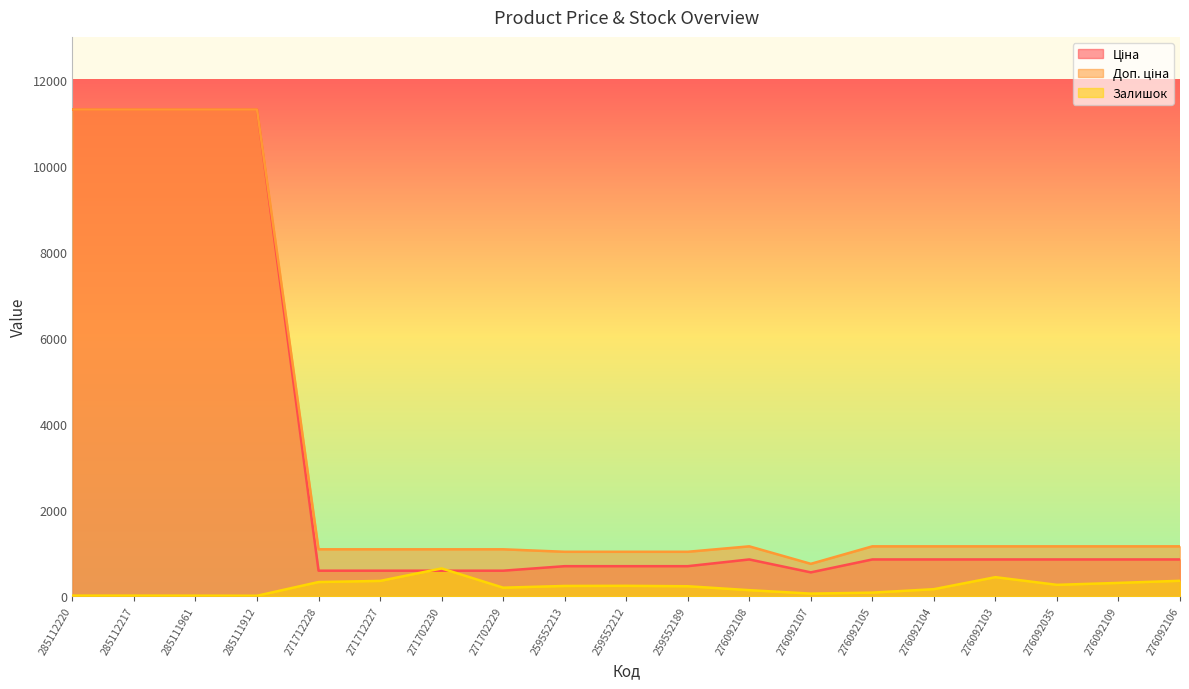

What value does the Доп. ціна series have at 276092106?

1162.5